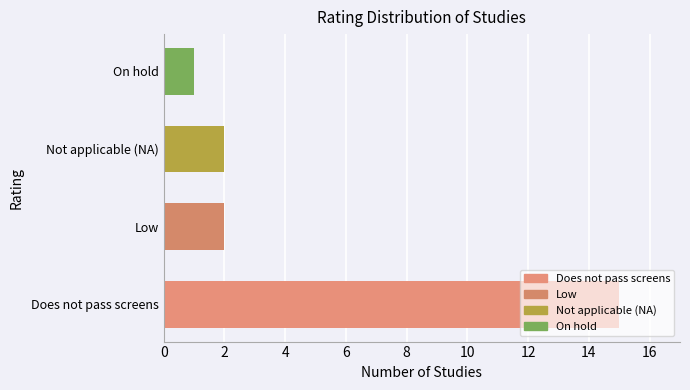

What is the average value?

5